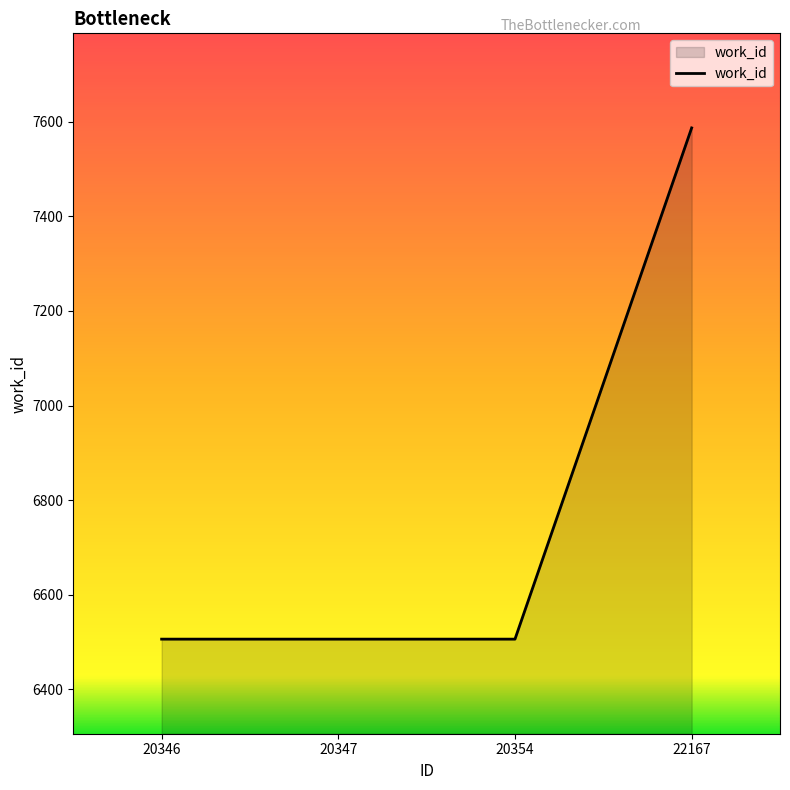

Is it true that the value at 20347 is 6506?

True